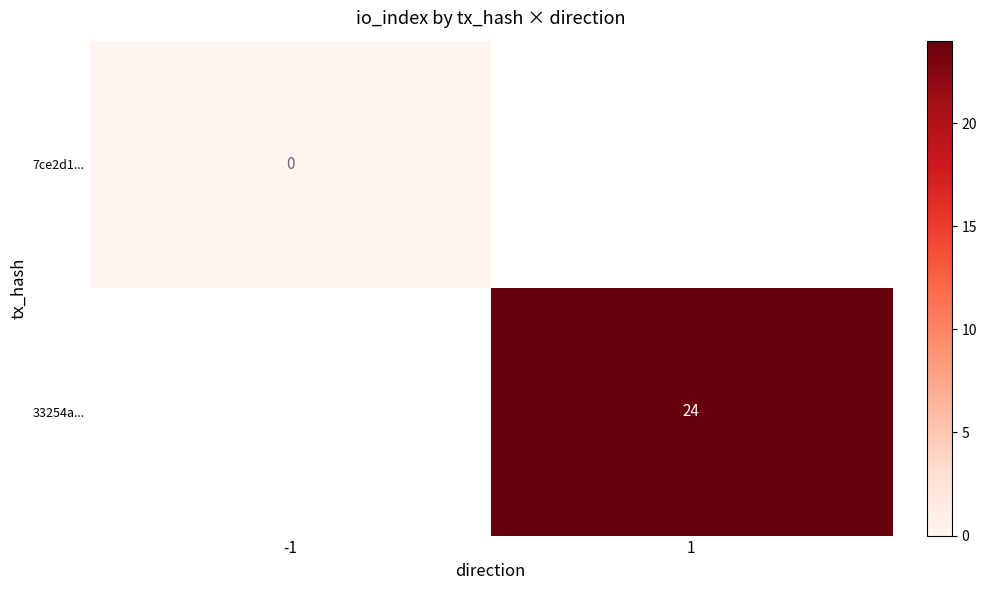

What is the approximate value of 33254a... at 1?

24.0